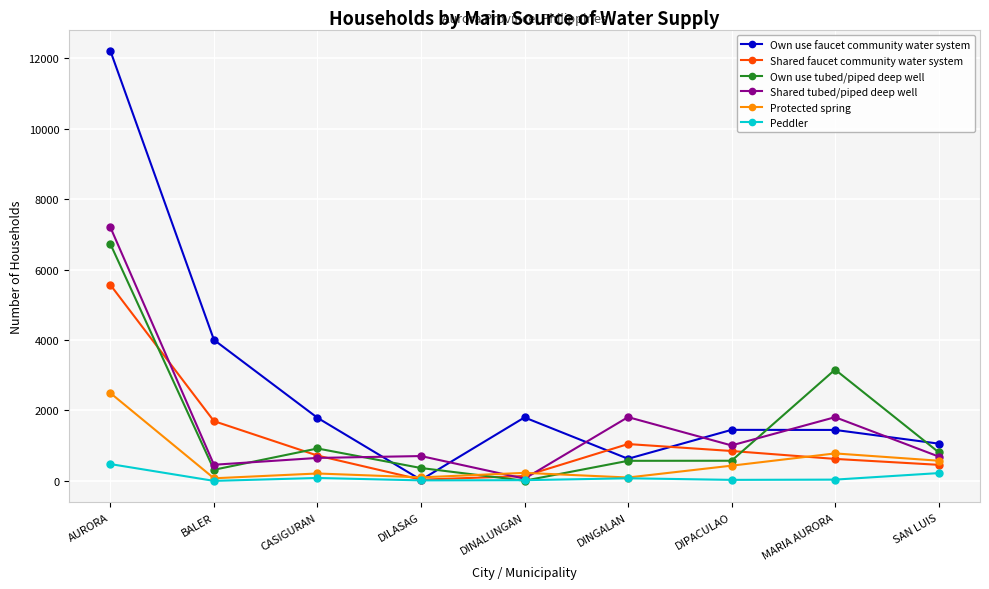

What is the difference between the Own use faucet community water system values at DIPACULAO and DILASAG?

1420